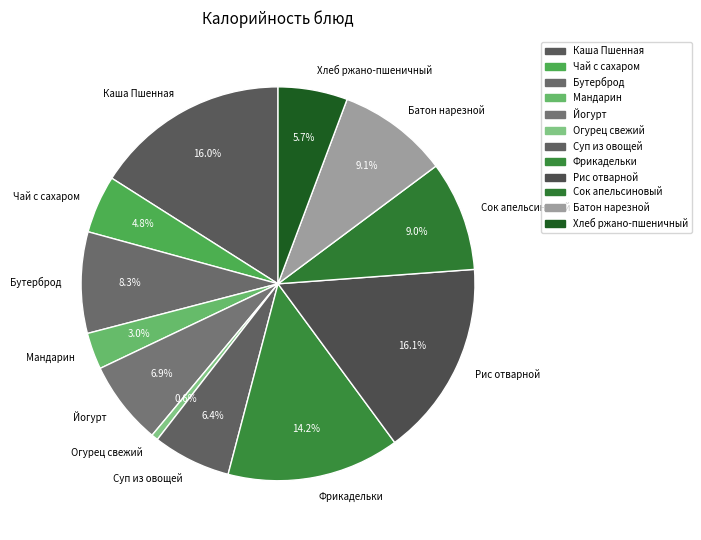

True or false: Бутерброд accounts for 18% of the total.

False